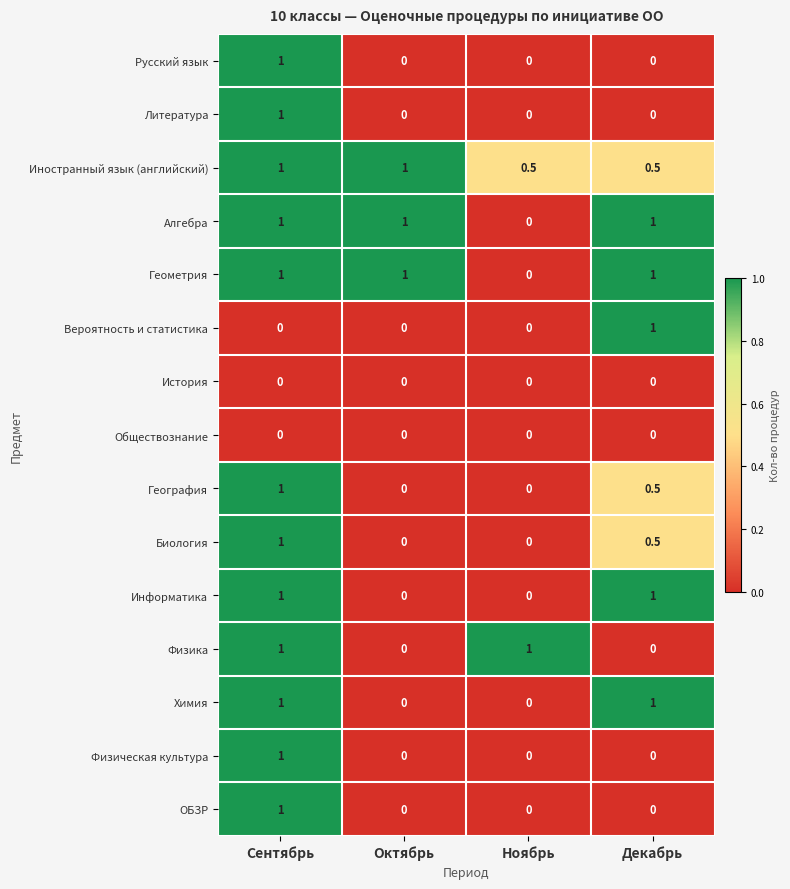

Count the Физическая культура values in the range 0 to 1.

4